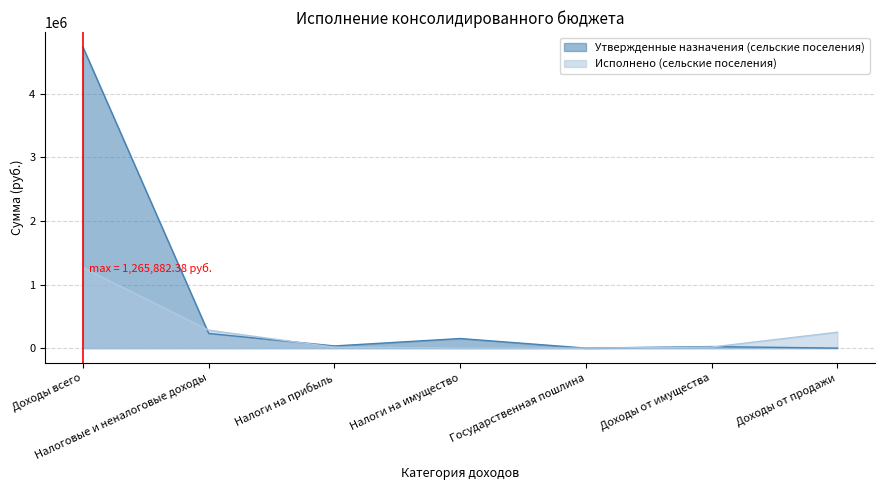

Rank the categories by Исполнено (сельские поселения) value from highest to lowest.

Доходы всего, Налоговые и неналоговые доходы, Доходы от продажи, Доходы от имущества, Налоги на прибыль, Налоги на имущество, Государственная пошлина